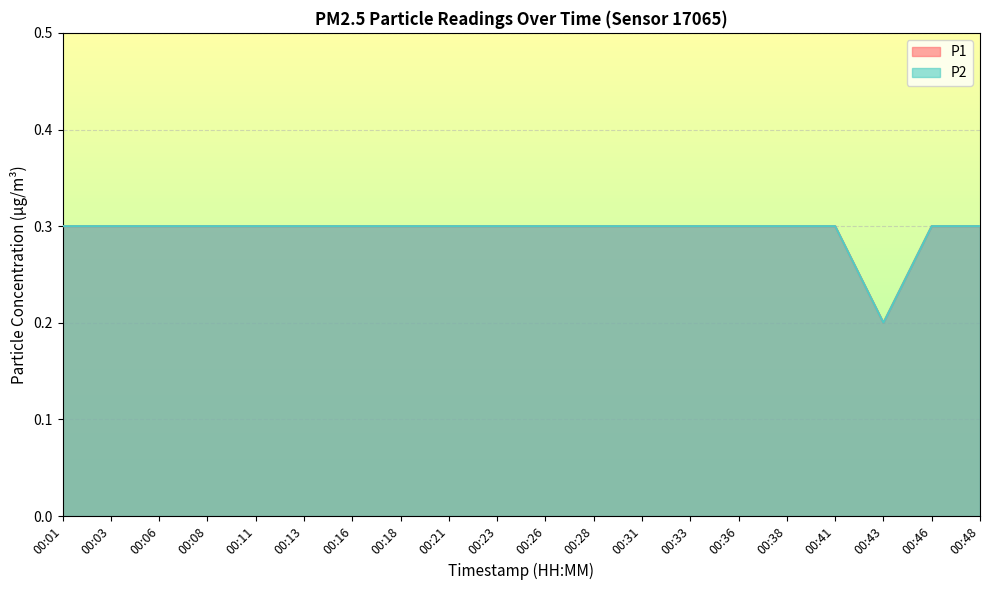

Rank the series by their maximum value, from lowest to highest.

P1, P2